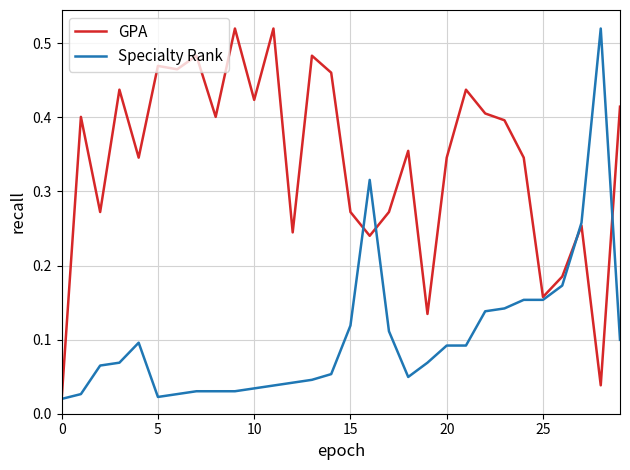

List the series in order of their overall mean, highest first.

GPA, Specialty Rank